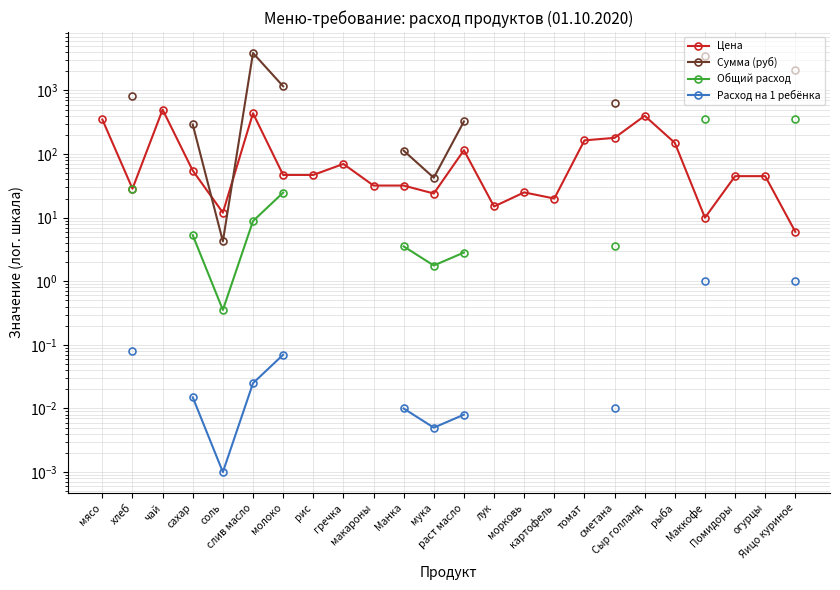

What is the greatest value displayed?

3884.2